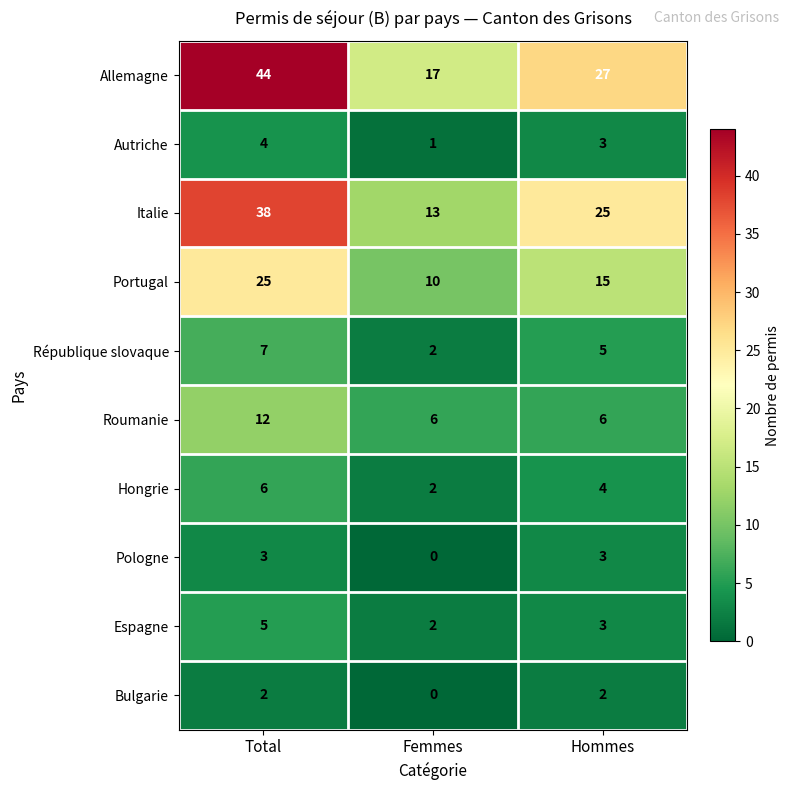

Between Total and Hommes, which series saw the biggest shift?

Allemagne